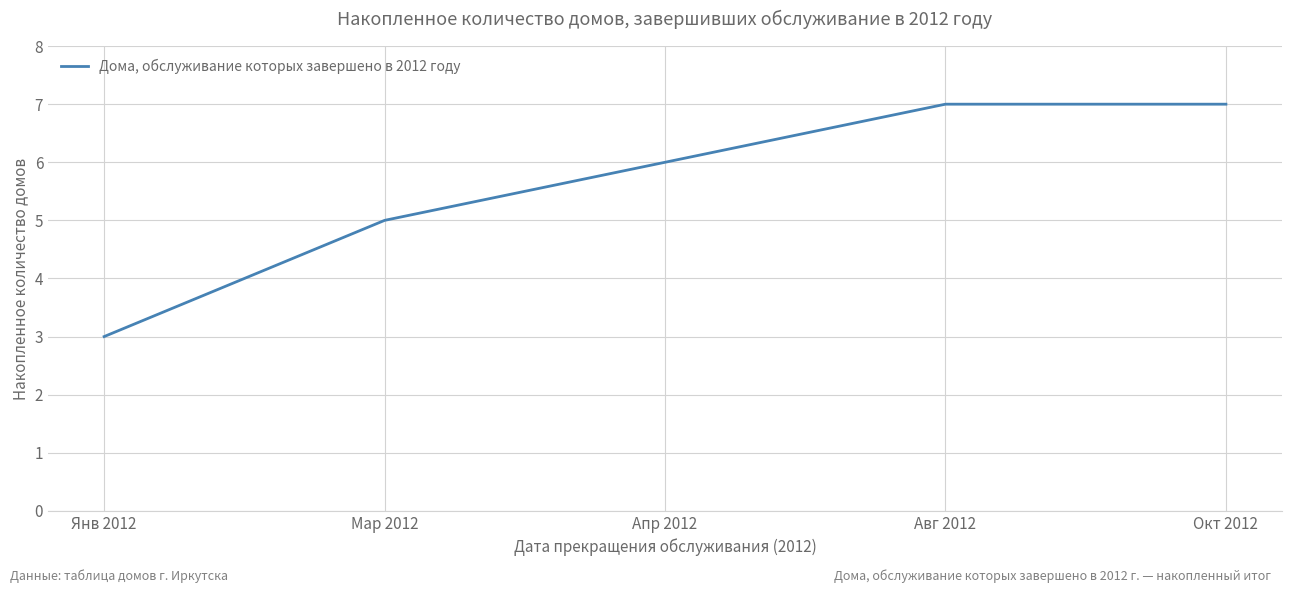

Count the values in the range 5 to 7.

4